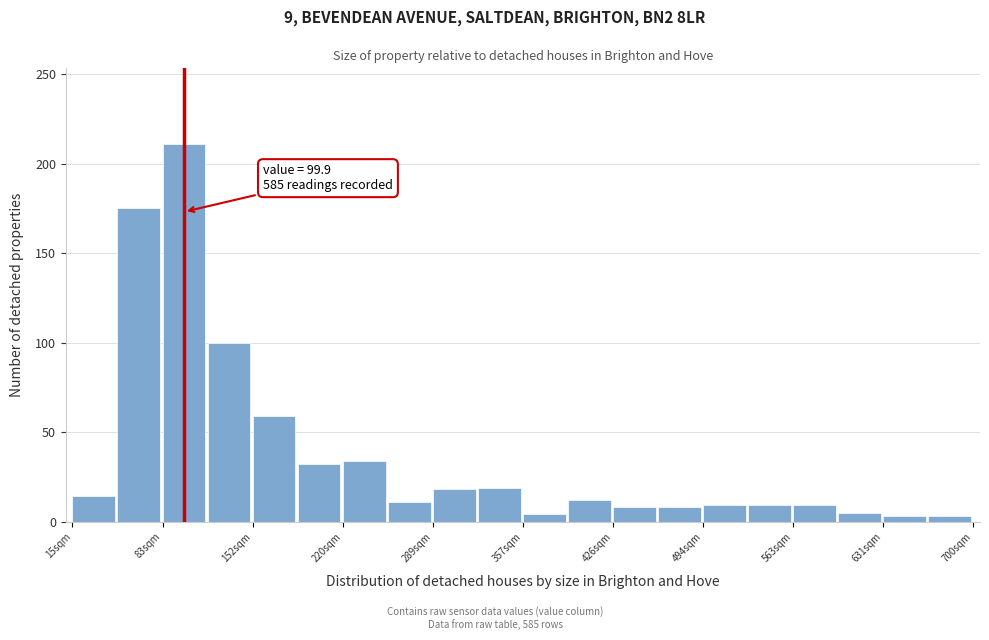

Read against the x-axis, roughly where is the centre of the tallest bar?

100